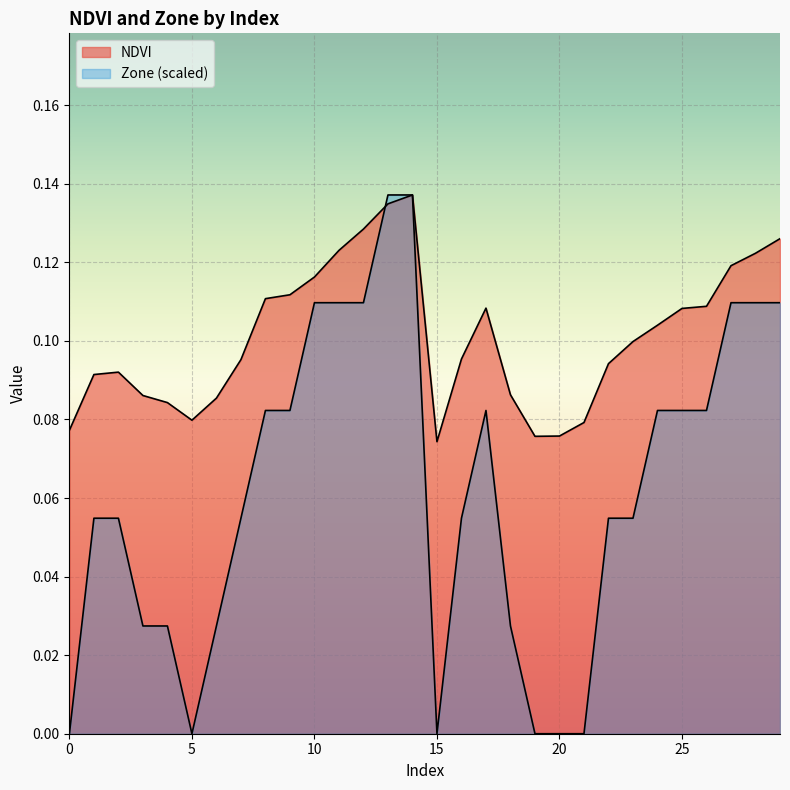

What is the spread (max minus min) of values at 20?

0.1